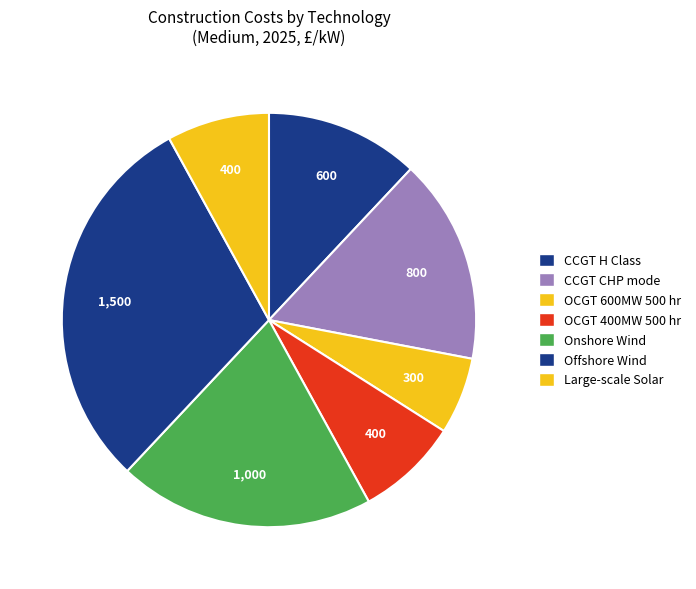

How many slices are in this pie chart?

7